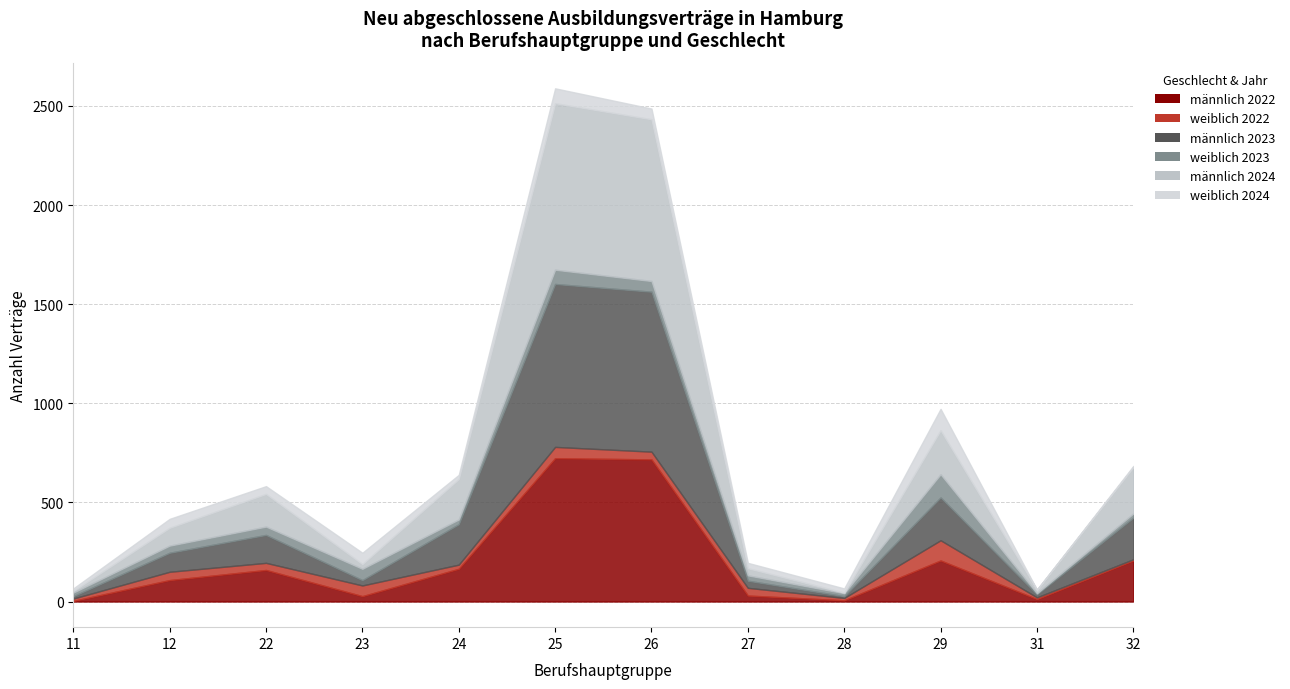

What is the maximum value for männlich 2022?

723